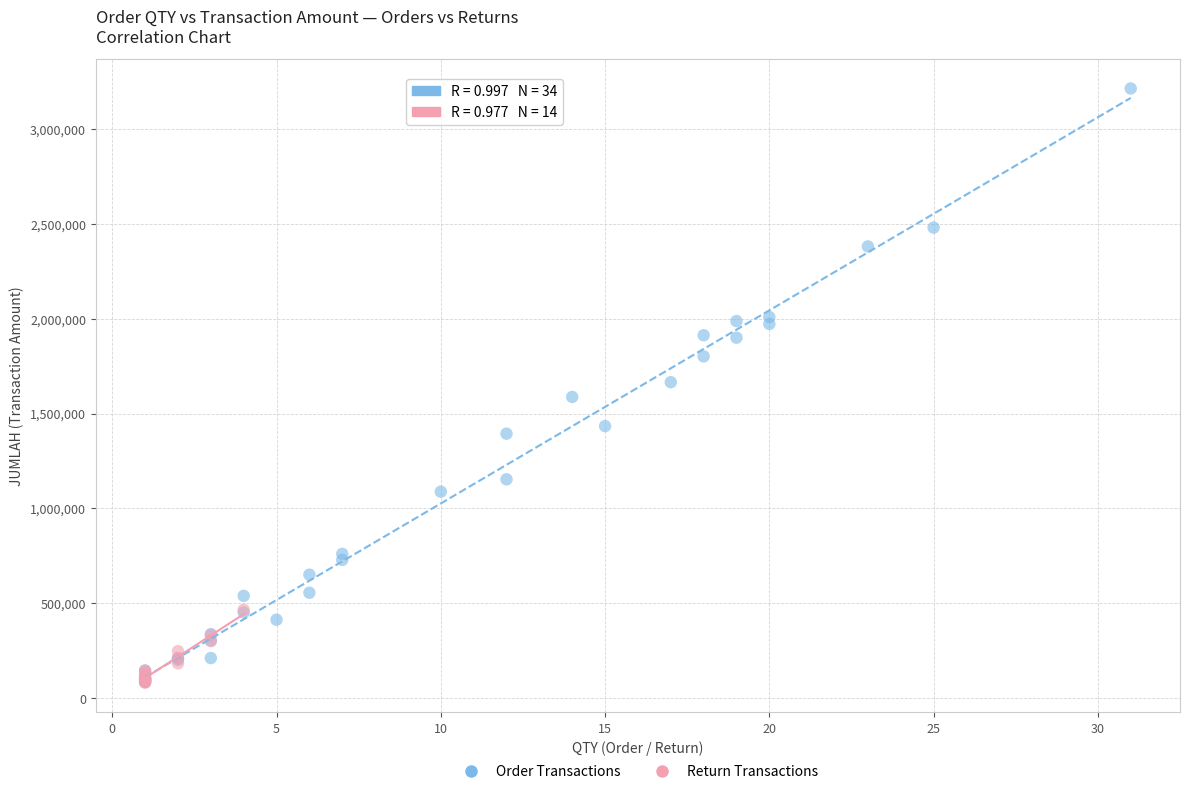

Which series has the largest Y range (max minus min)?

Order Transactions